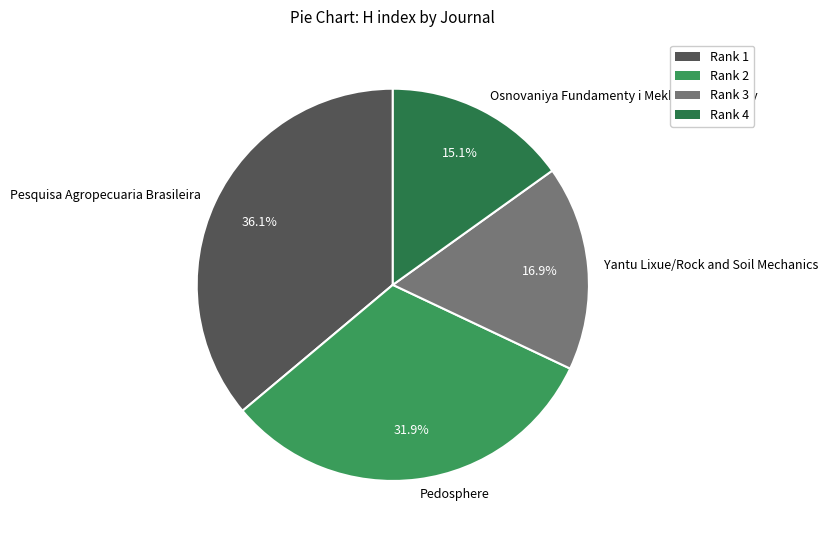

To the nearest percent, what is the difference between the Pesquisa Agropecuaria Brasileira and Pedosphere slice percentages?

4%